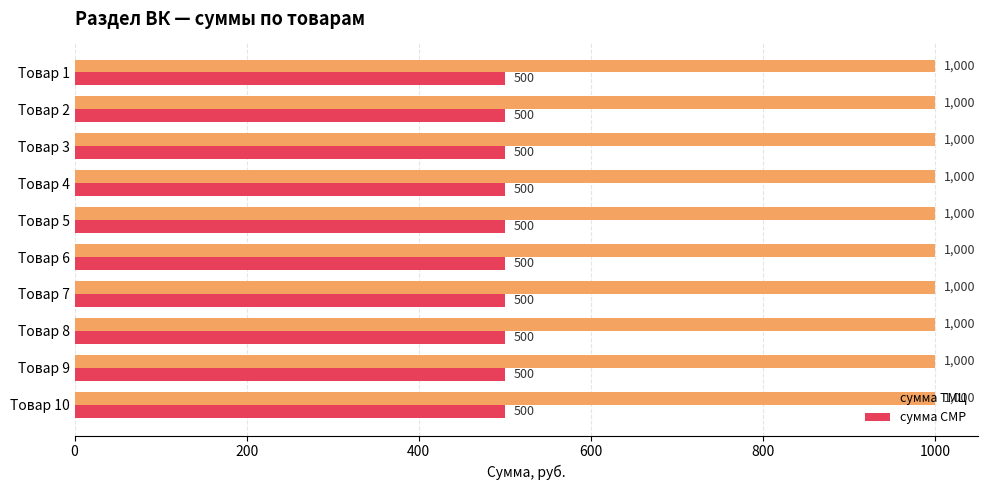

Which series has the largest total across all categories?

сумма ТМЦ